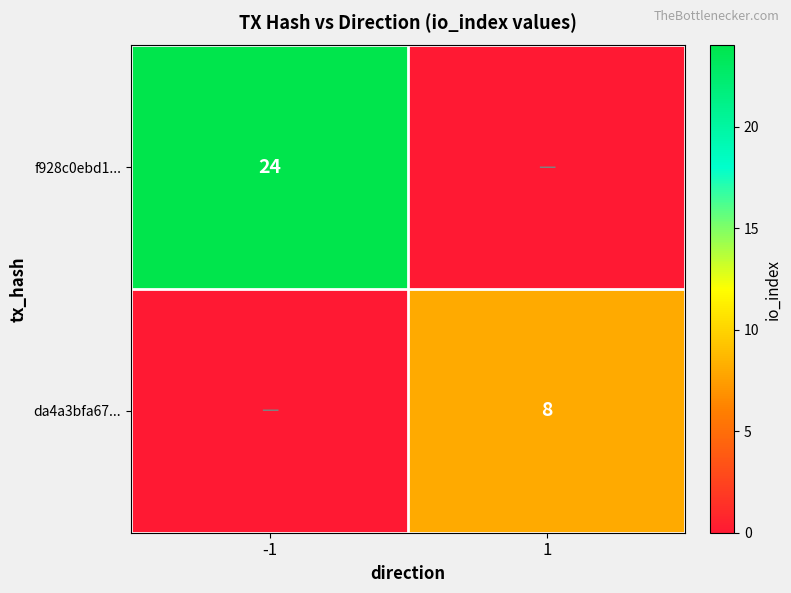

The value of f928c0ebd1... at -1 is 39. True or false?

False